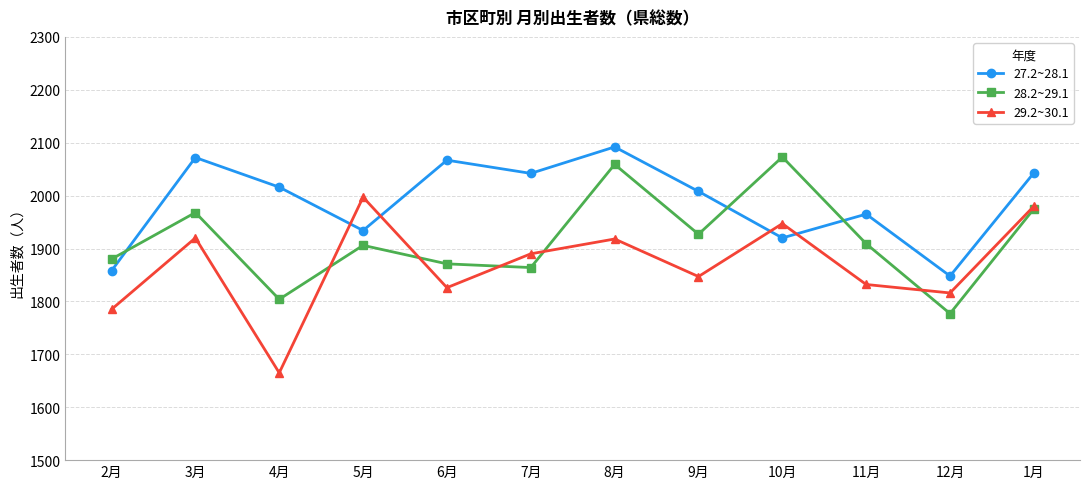

Between which two adjacent categories do 27.2~28.1 and 28.2~29.1 first intersect?

2月 and 3月